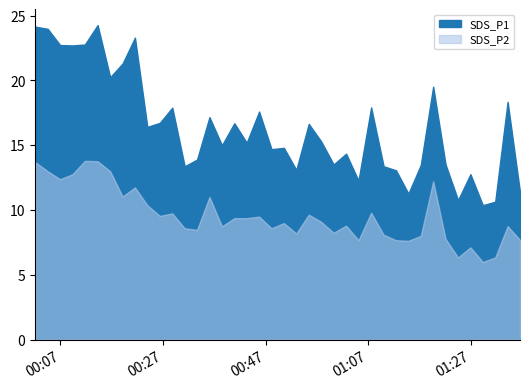

Reading right to left, transcribe all the data shown in this chart.

SDS_P1: 39=11.4	38=18.4	37=10.7	36=10.4	35=12.8	34=10.8	33=13.5	32=19.5	31=13.5	30=11.3	29=13.1	28=13.4	27=17.9	26=12.3	25=14.3	24=13.5	23=15.3	22=16.6	21=13.1	20=14.8	19=14.7	18=17.6	17=15.2	16=16.7	15=15.0	14=17.2	13=13.9	12=13.4	11=17.9	10=16.7	9=16.4	8=23.3	7=21.3	6=20.2	5=24.3	4=22.8	3=22.7	2=22.7	1=24.0	0=24.1
SDS_P2: 39=7.7	38=8.8	37=6.3	36=6.0	35=7.1	34=6.3	33=7.8	32=12.2	31=8.0	30=7.6	29=7.7	28=8.1	27=9.8	26=7.7	25=8.8	24=8.2	23=9.1	22=9.7	21=8.2	20=9.0	19=8.6	18=9.5	17=9.4	16=9.4	15=8.8	14=11.0	13=8.5	12=8.6	11=9.8	10=9.6	9=10.4	8=11.8	7=11.1	6=13.0	5=13.8	4=13.8	3=12.8	2=12.4	1=13.0	0=13.7